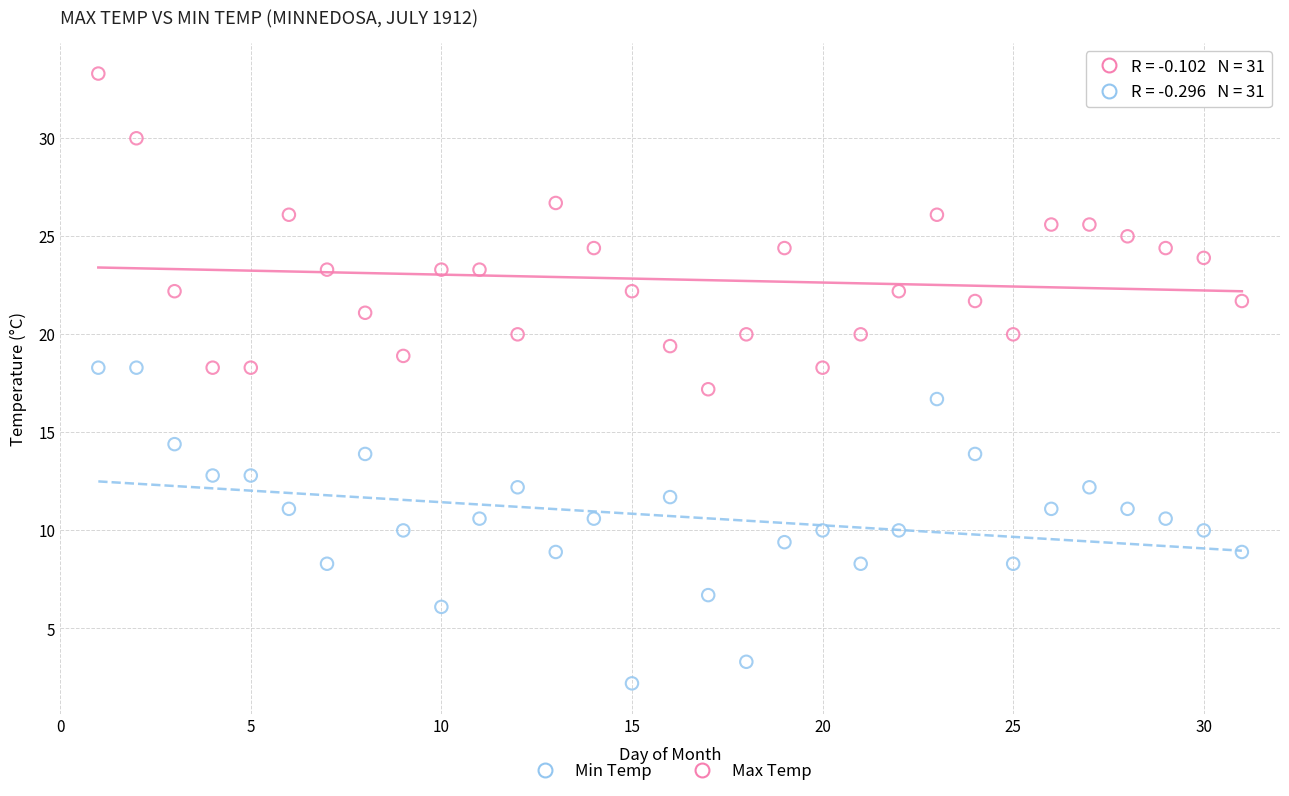

Which series reaches the minimum Y coordinate?

Min Temp